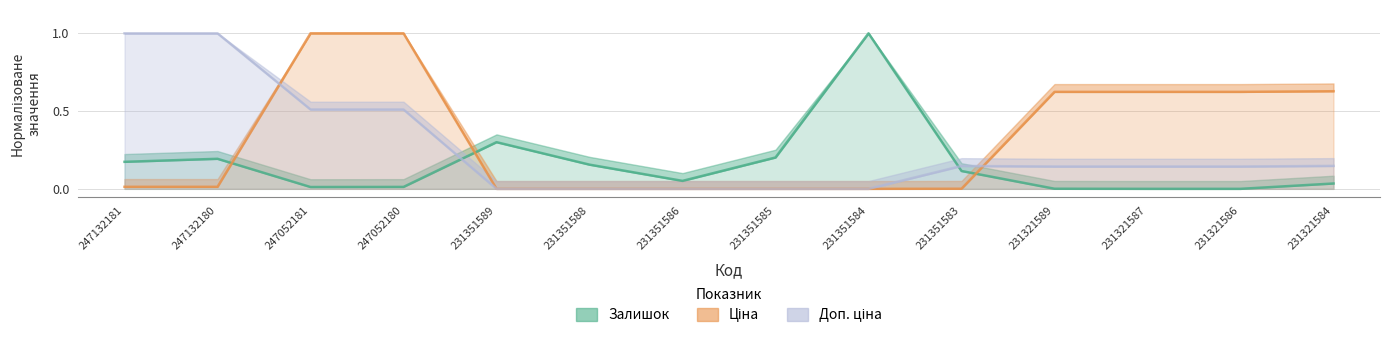

At which label is Залишок closest to 0?

231321587